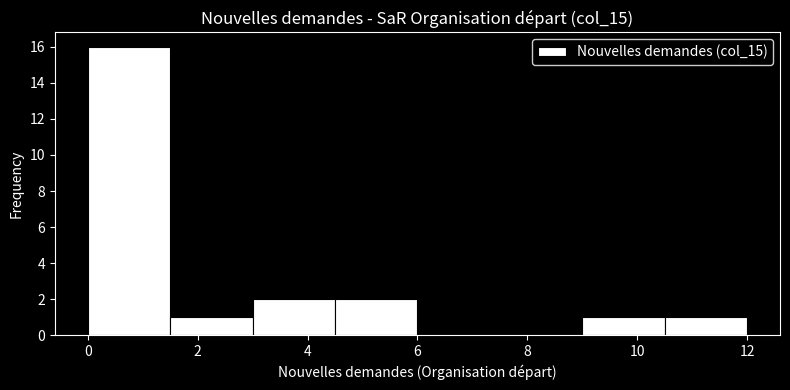

Reading left to right, transcribe this chart: for each bar, give the range it covers on the x-axis and its height. Neither the bar edges nor the heights are printed on the chart, so give them approximately, as read against the axes.

0.0 to 1.5: 16
1.5 to 3.0: 1
3.0 to 4.5: 2
4.5 to 6.0: 2
6.0 to 7.5: 0
7.5 to 9.0: 0
9.0 to 10.5: 1
10.5 to 12.0: 1